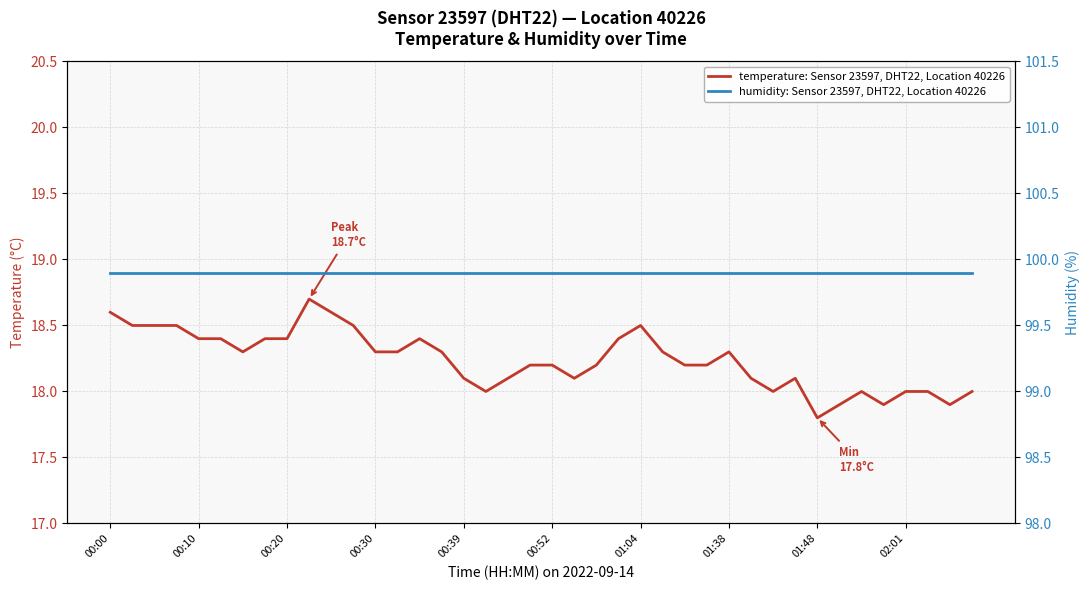

Is the value of temperature: Sensor 23597, DHT22, Location 40226 at 37 greater than the value of humidity: Sensor 23597, DHT22, Location 40226 at 37?

No